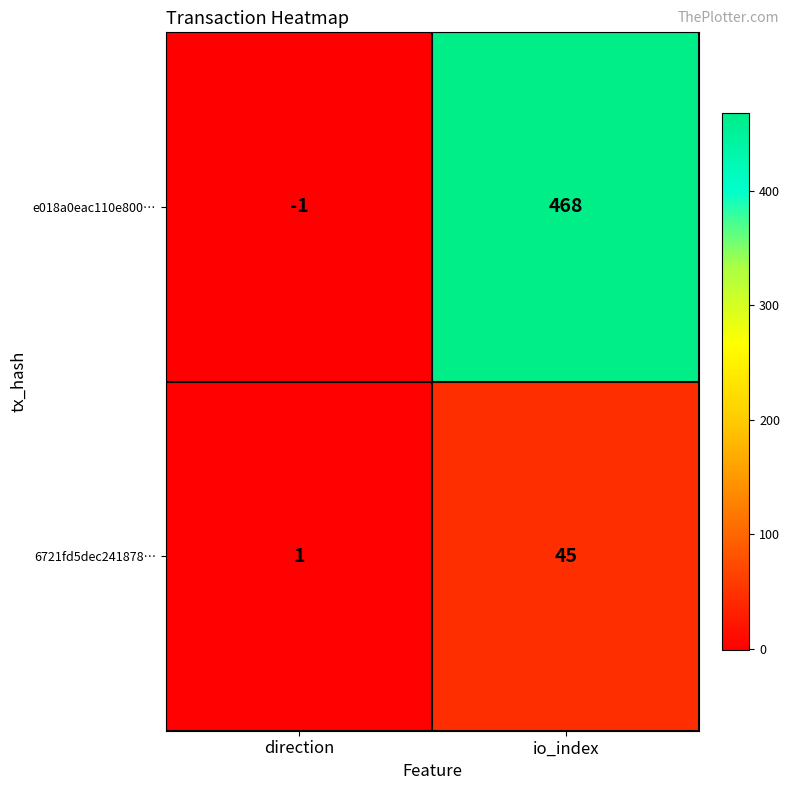

Rank the series at direction from highest to lowest value.

6721fd5dec241878…, e018a0eac110e800…